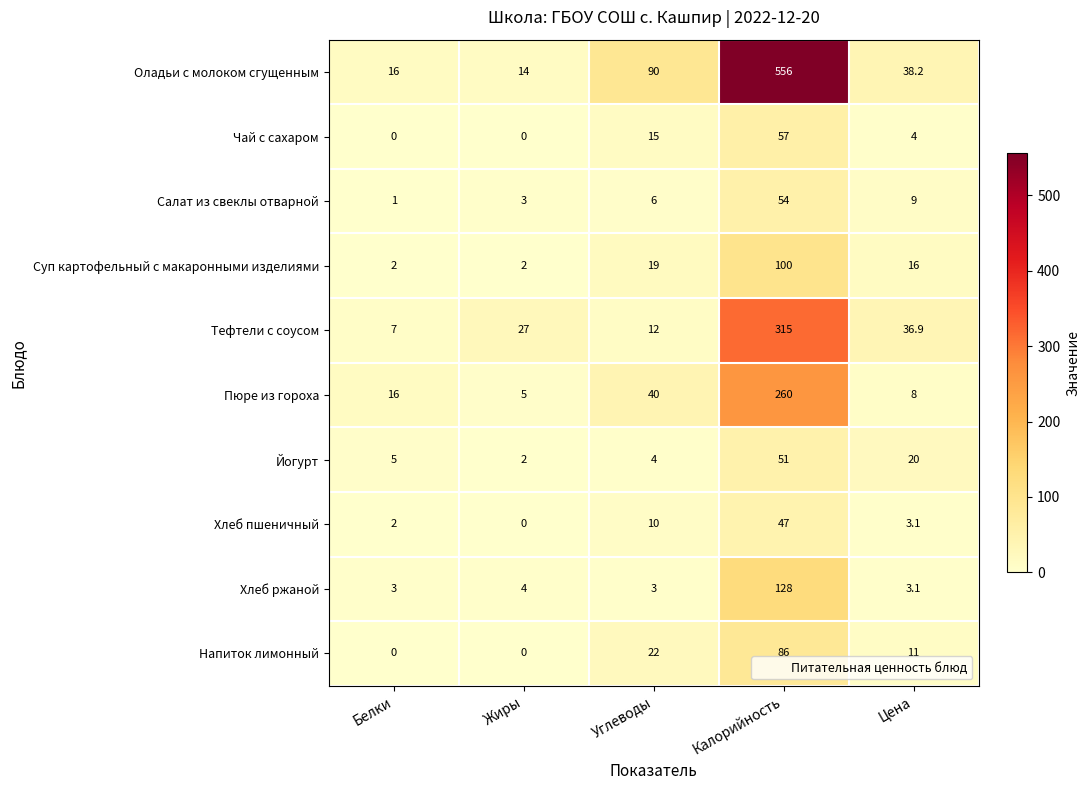

True or false: Хлеб пшеничный has a value of 3.1 at Цена.

True